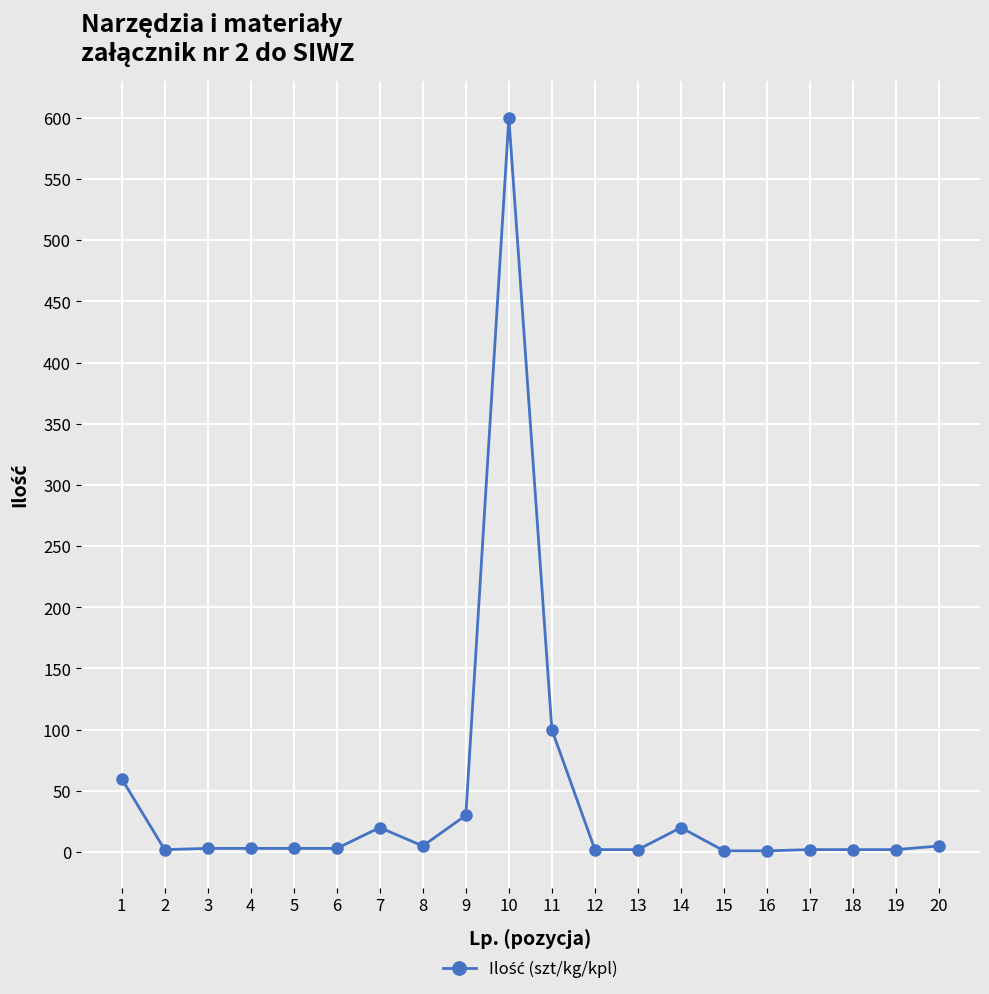

The value at 11 is 100. True or false?

True